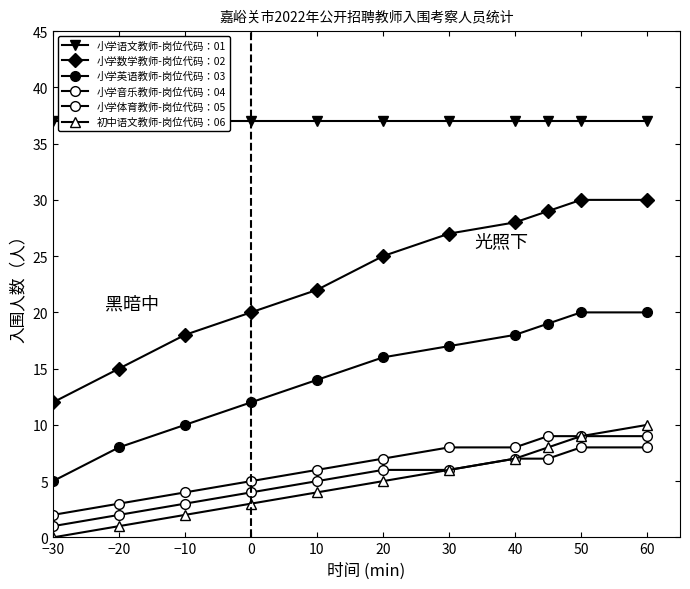

What is the difference between the 初中语文教师-岗位代码：06 values at −30 and 30?

6